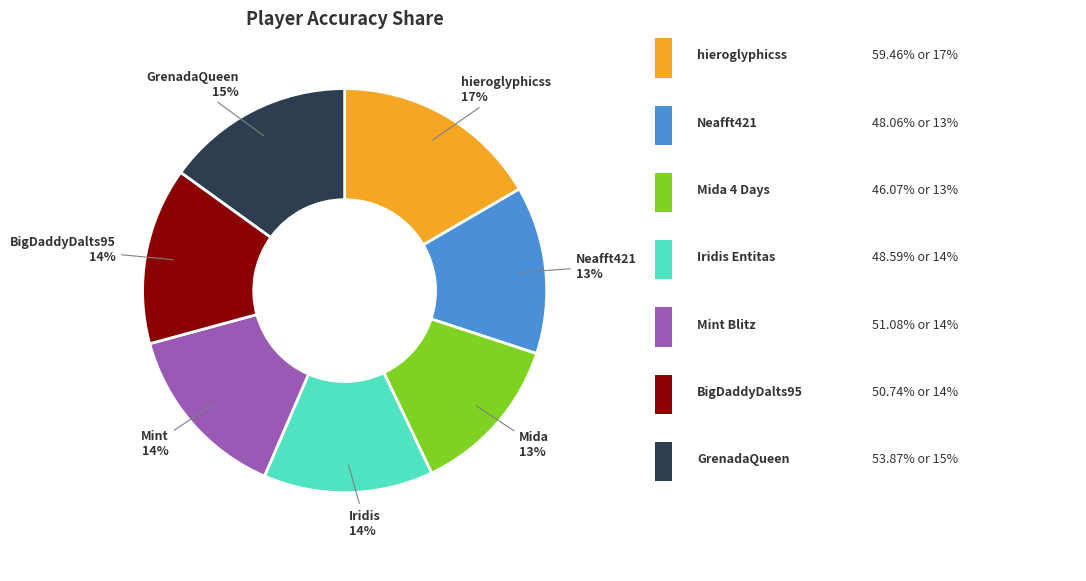

To the nearest percent, what is the average slice percentage?

14%